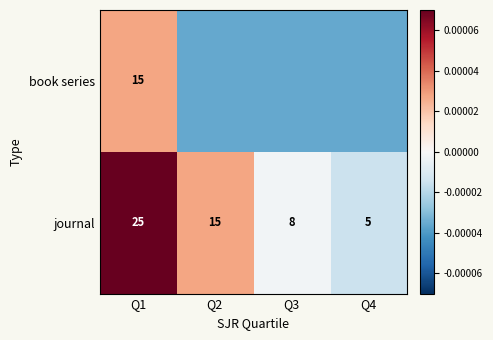

Is it true that journal equals 8.0 at Q3?

True